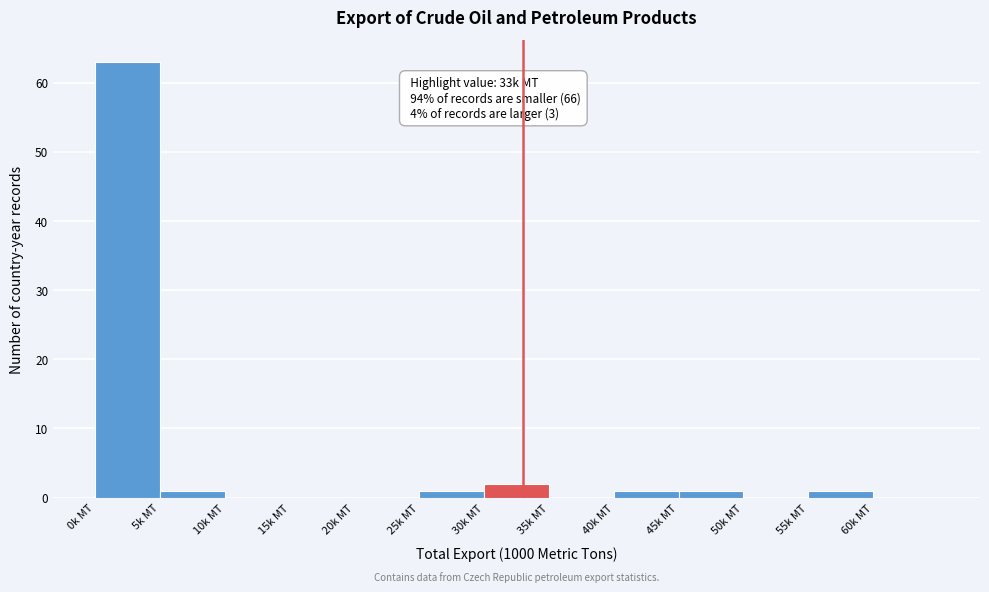

Over which range of the x-axis is the bar tallest?

0 to 5